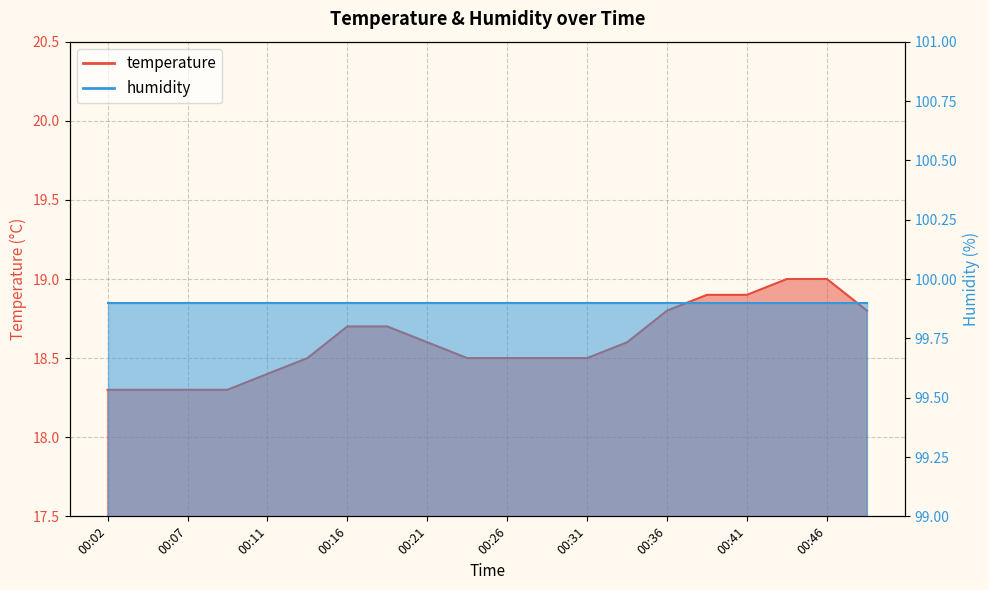

True or false: the data shows 5.2 at 00:11.

False